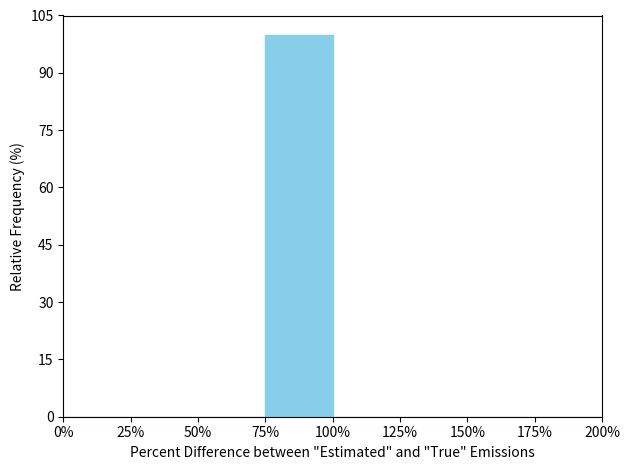

Over which range of the x-axis is the bar tallest?

75% to 100%